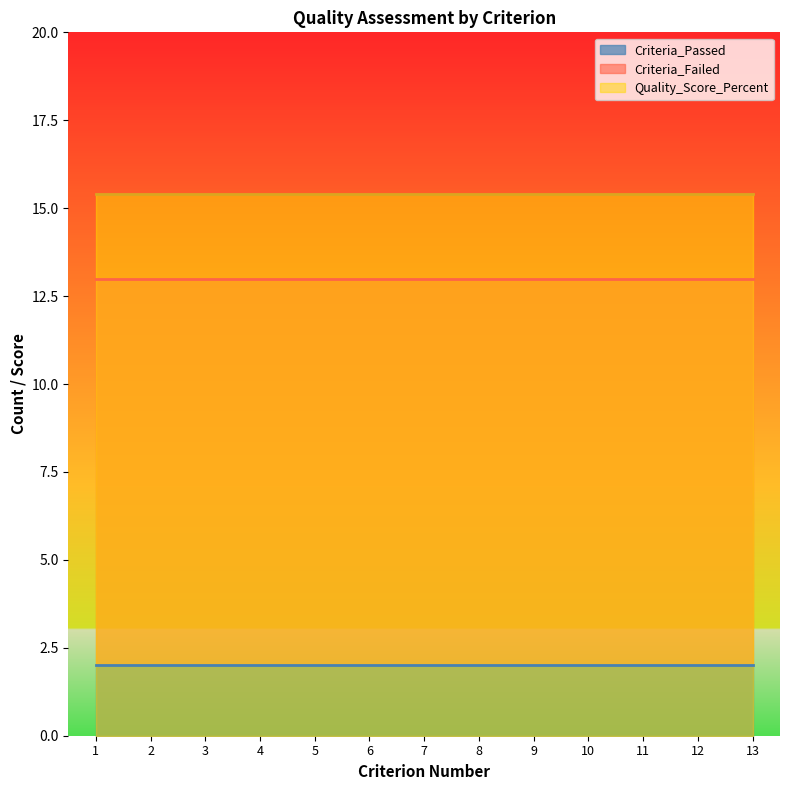

Reading left to right, what are all the values shown in this chart?

Criteria_Passed: 1=2.0	2=2.0	3=2.0	4=2.0	5=2.0	6=2.0	7=2.0	8=2.0	9=2.0	10=2.0	11=2.0	12=2.0	13=2.0
Criteria_Failed: 1=11.0	2=11.0	3=11.0	4=11.0	5=11.0	6=11.0	7=11.0	8=11.0	9=11.0	10=11.0	11=11.0	12=11.0	13=11.0
Quality_Score_Percent: 1=15.4	2=15.4	3=15.4	4=15.4	5=15.4	6=15.4	7=15.4	8=15.4	9=15.4	10=15.4	11=15.4	12=15.4	13=15.4